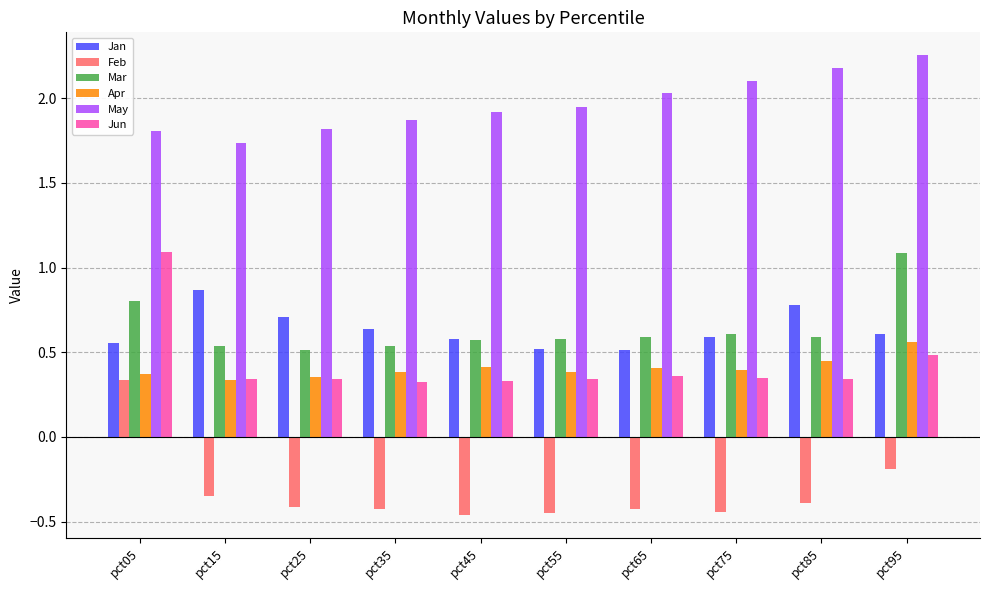

The Jan series shows 0.7 at pct25. True or false?

True